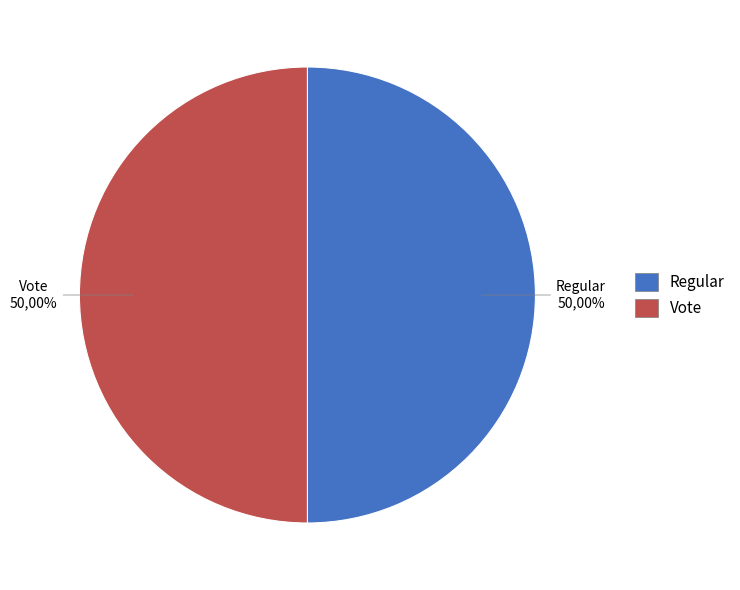

To the nearest percent, what is the average slice percentage?

50%